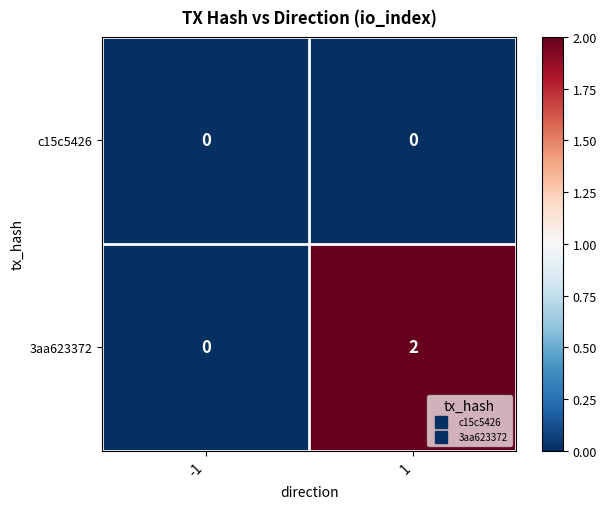

Between -1 and 1, which series saw the biggest shift?

3aa623372